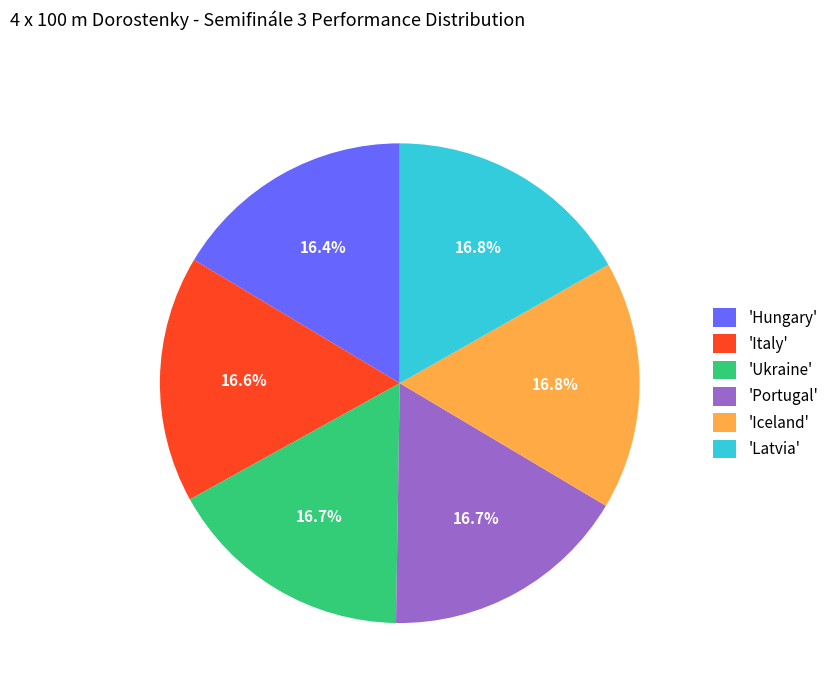

Does any single category account for the majority?

No